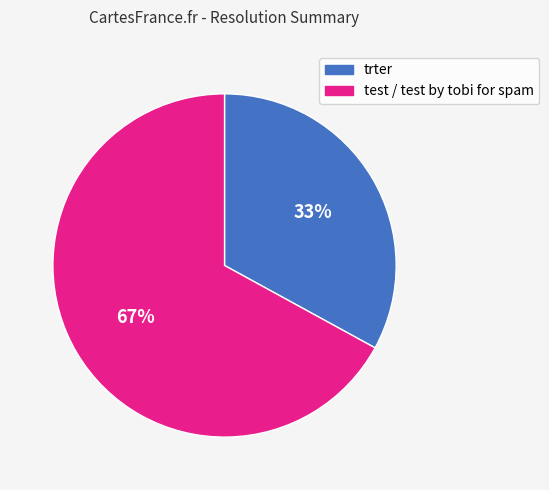

Is there any slice that represents more than half of the pie?

Yes